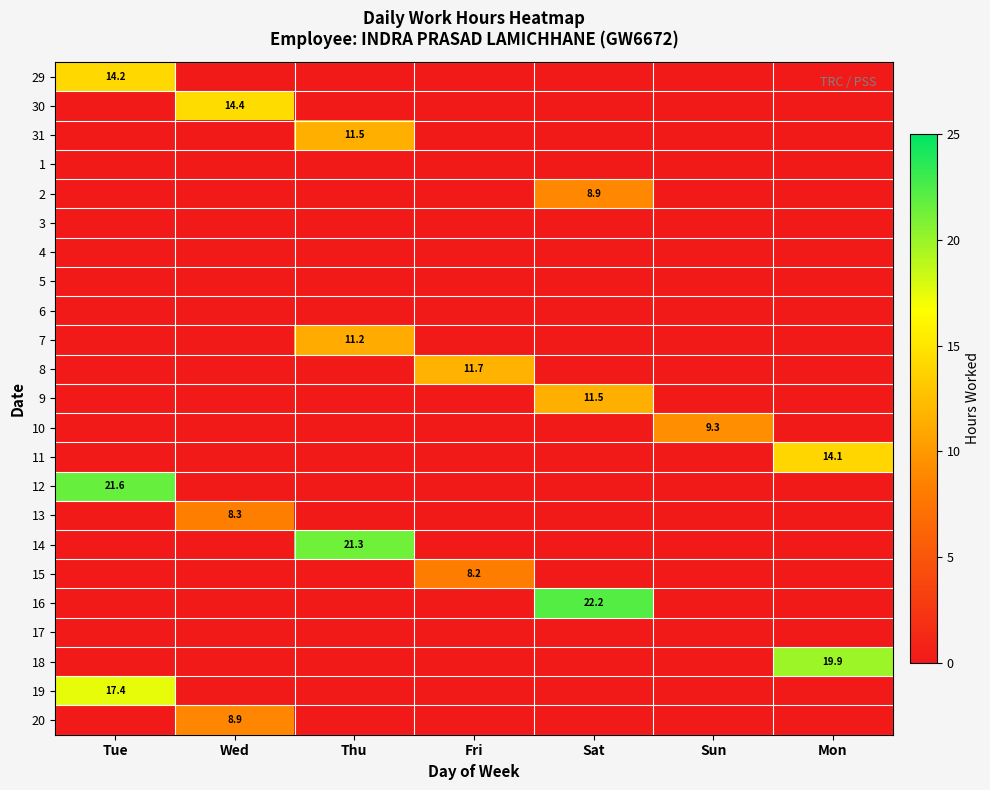

Rank the series by their maximum value, from lowest to highest.

1, 3, 4, 5, 6, 17, 15, 13, 20, 2, 10, 7, 9, 31, 8, 11, 29, 30, 19, 18, 14, 12, 16